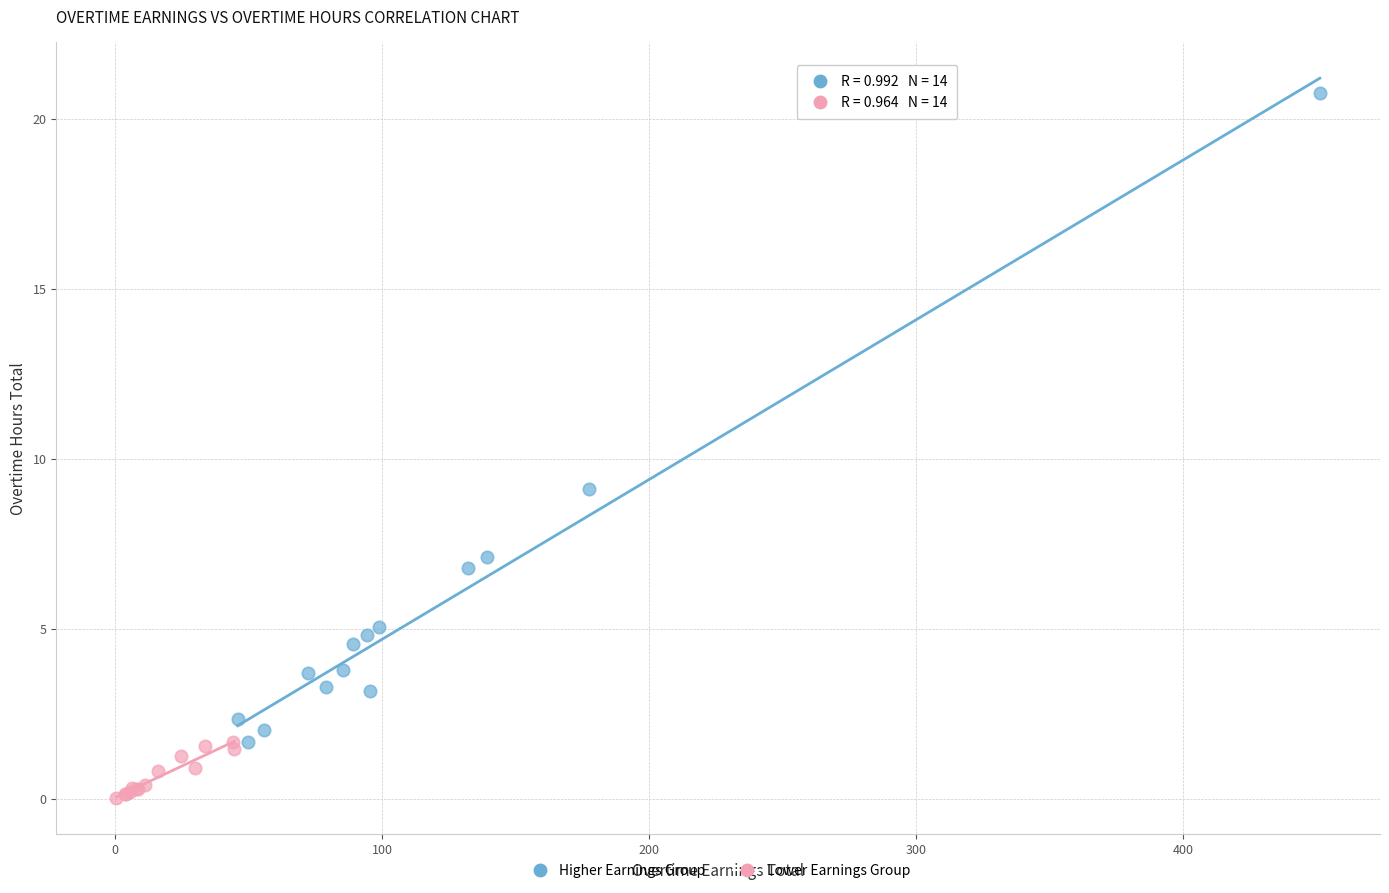

Which series contains the lowest Y value?

Lower Earnings Group